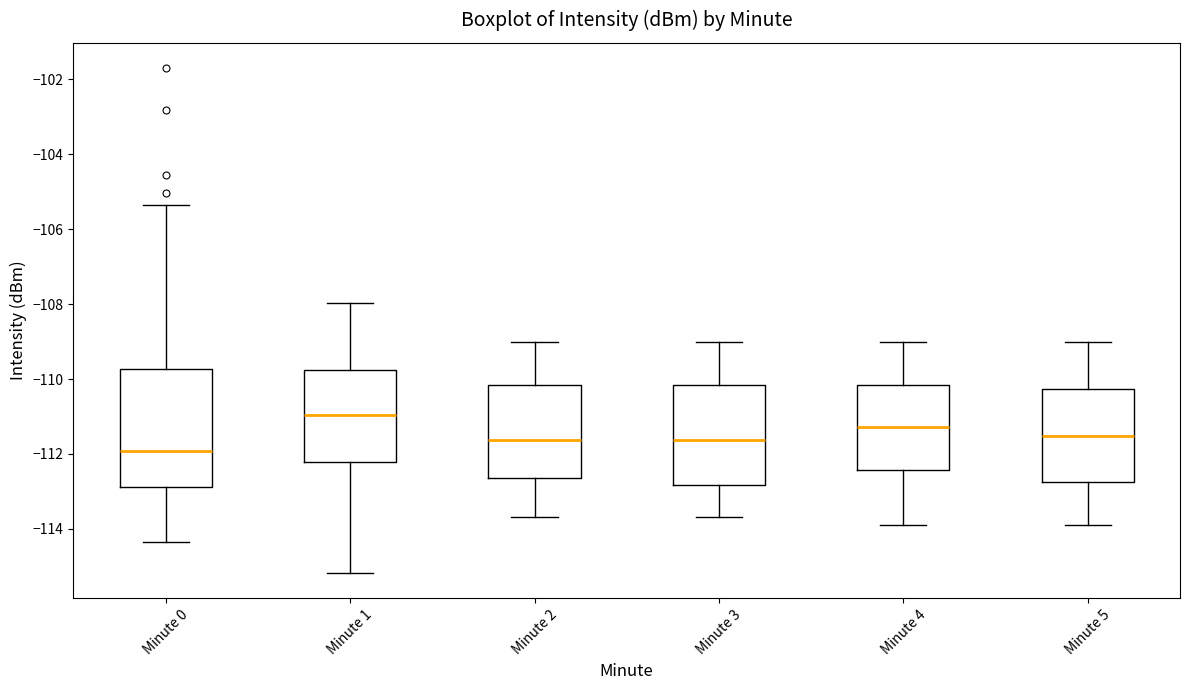

Where does the upper whisker of the box for Minute 2 end on the y-axis? The values are not printed on the chart, so give them approximately, as read against the axis.

-109.0